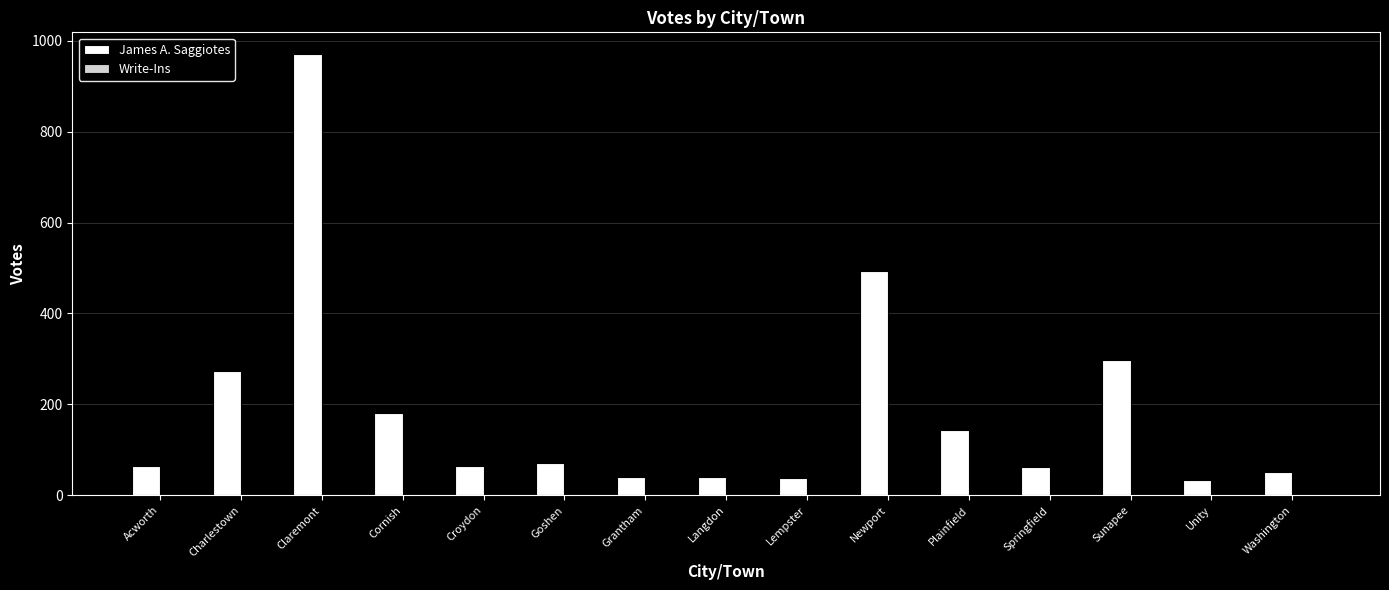

Which series has the largest total across all categories?

James A. Saggiotes